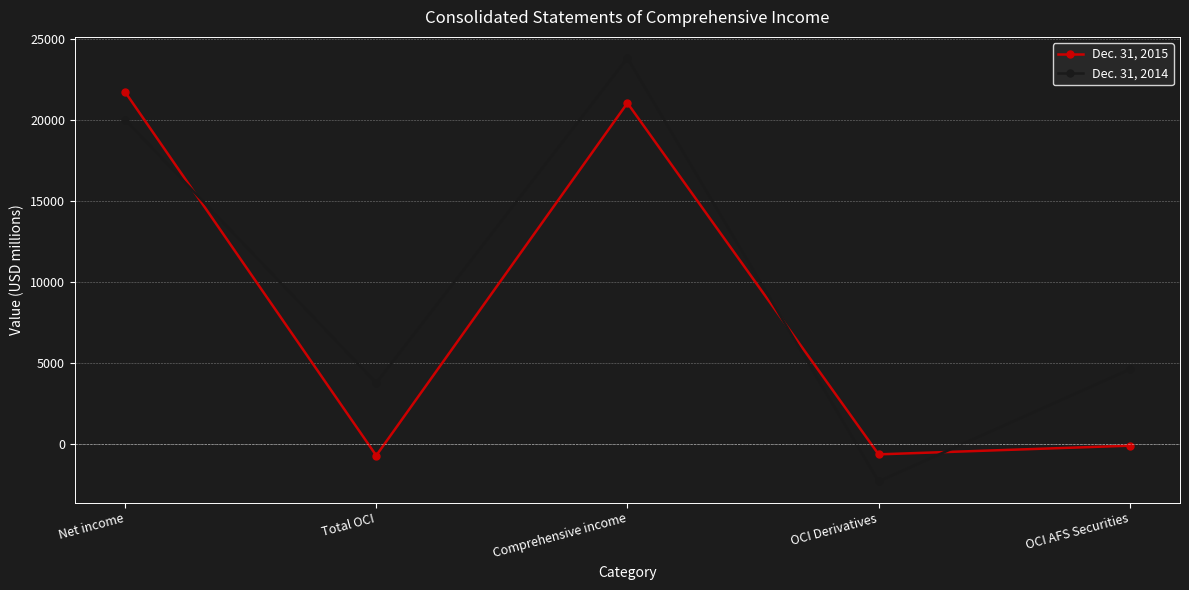

What is the label of the 3rd point from the right?

Comprehensive income